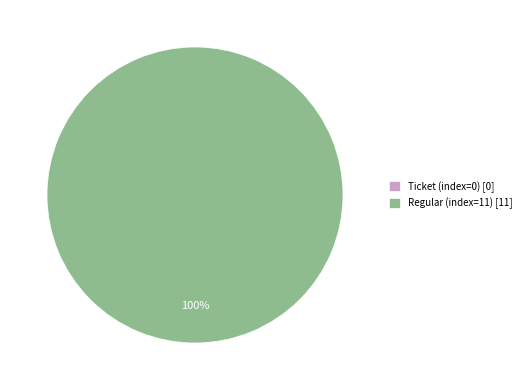

To the nearest percent, what is the difference between the largest and smallest slice percentages?

100%